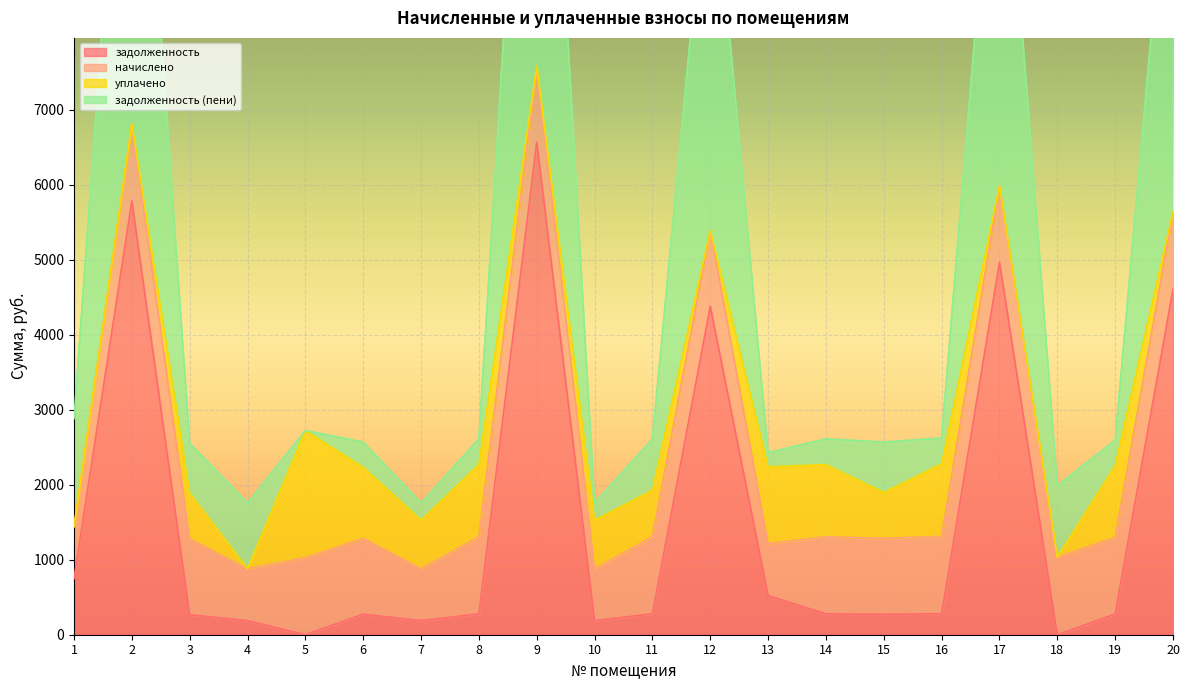

Where is the first local minimum for задолженность?

5